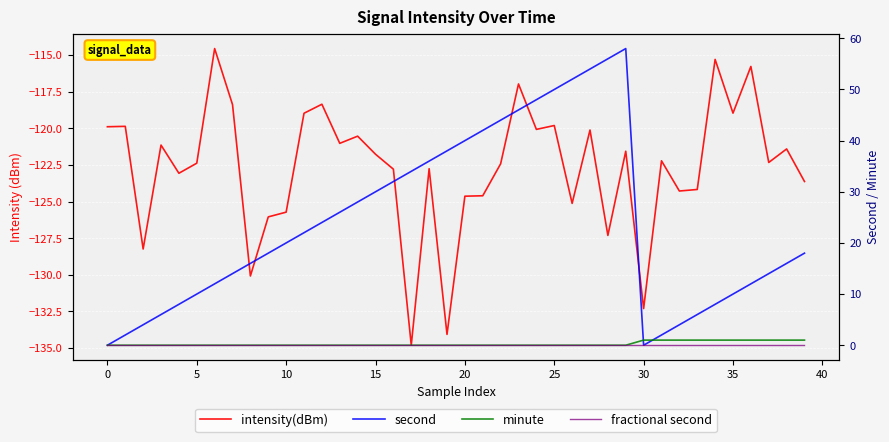

Which category has the lowest value in the intensity(dBm) series?

17